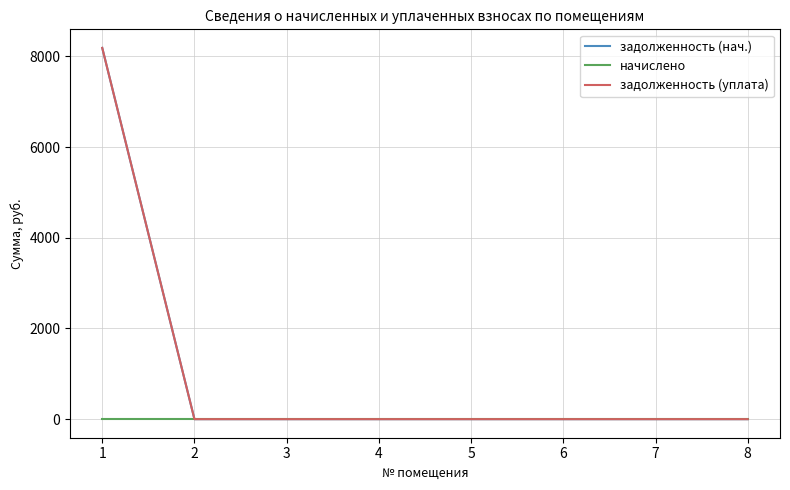

At which label is задолженность (нач.) closest to 4094?

2